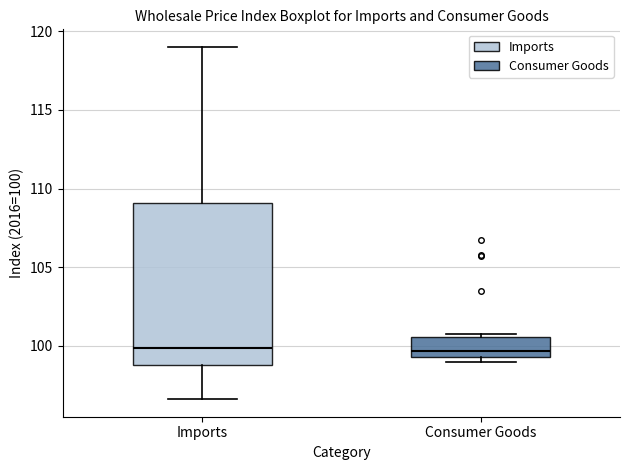

Where is the lower edge of the box for Imports on the y-axis? The values are not printed on the chart, so give them approximately, as read against the axis.

99.0